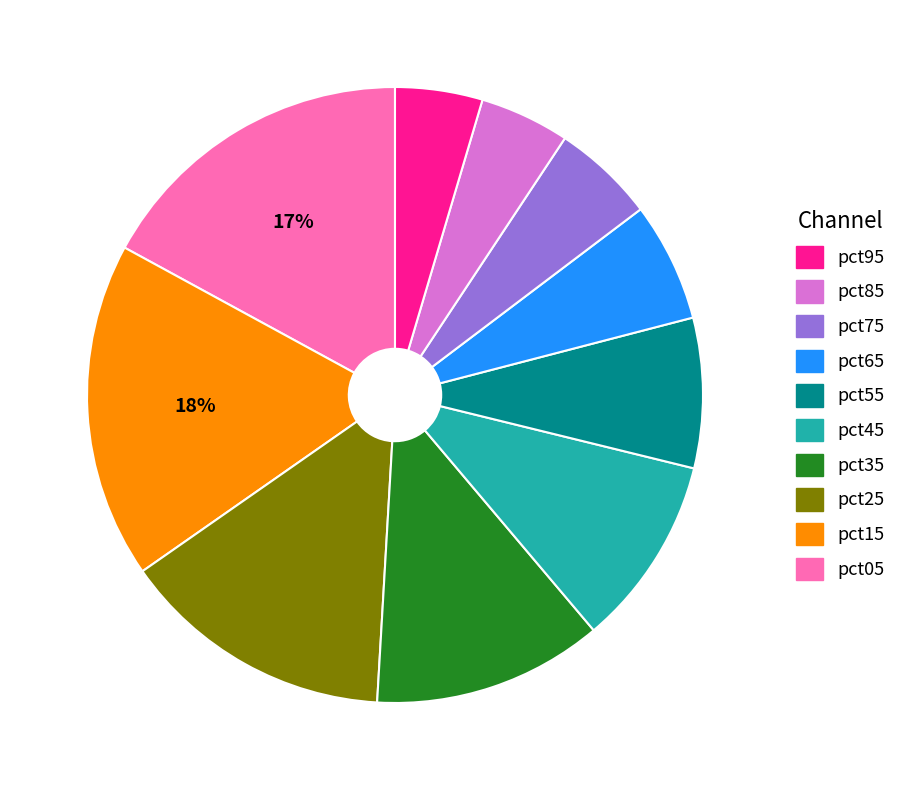

Does any single category account for the majority?

No